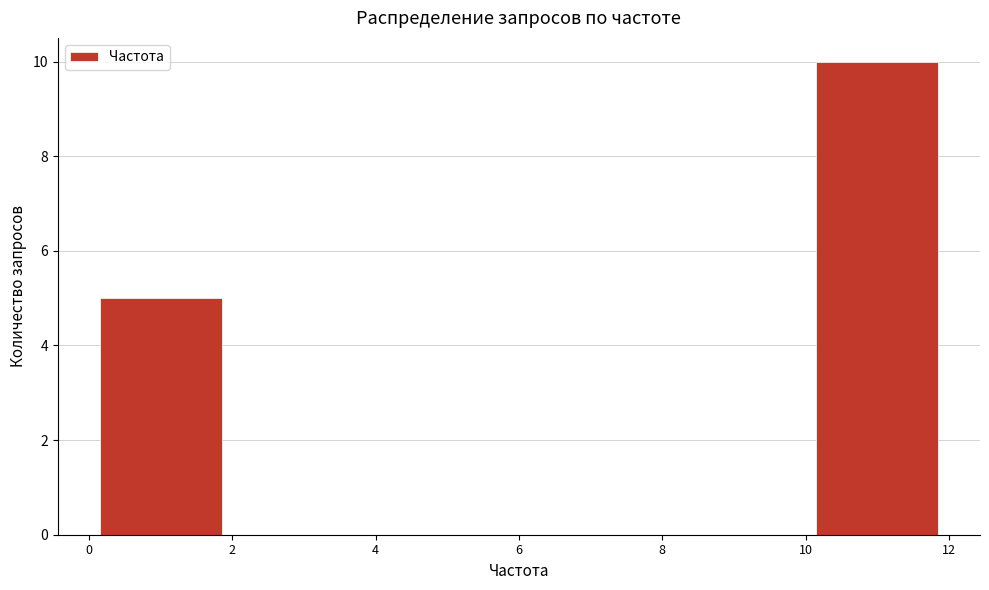

Reading left to right, list every bar in this chart as the range it spans on the x-axis followed by its height. The values are not printed on the chart, so give them approximately, as read against the axis.

0 to 2: 5
2 to 4: 0
4 to 6: 0
6 to 8: 0
8 to 10: 0
10 to 12: 10